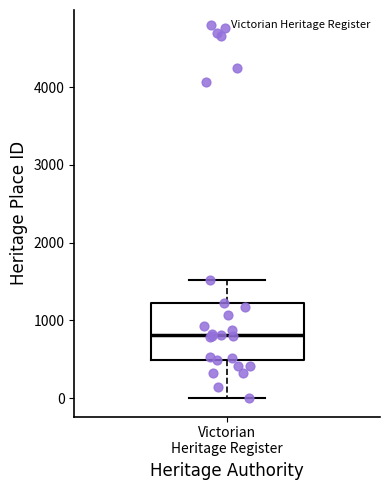

Transcribe this box plot: give where the median line is, the range the box spans, and where the two whiskers end, as read against the y-axis. The values are not printed on the chart, so give them approximately, as read against the axis.

median 800, box 500 to 1200, whiskers 0 to 1500